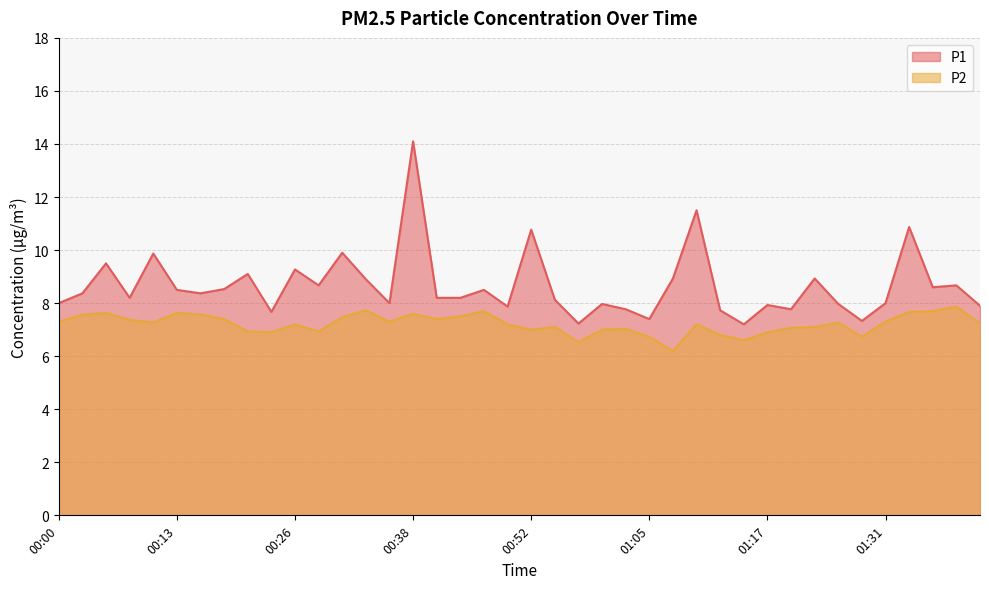

The P2 series shows 7.7 at 01:36. True or false?

True